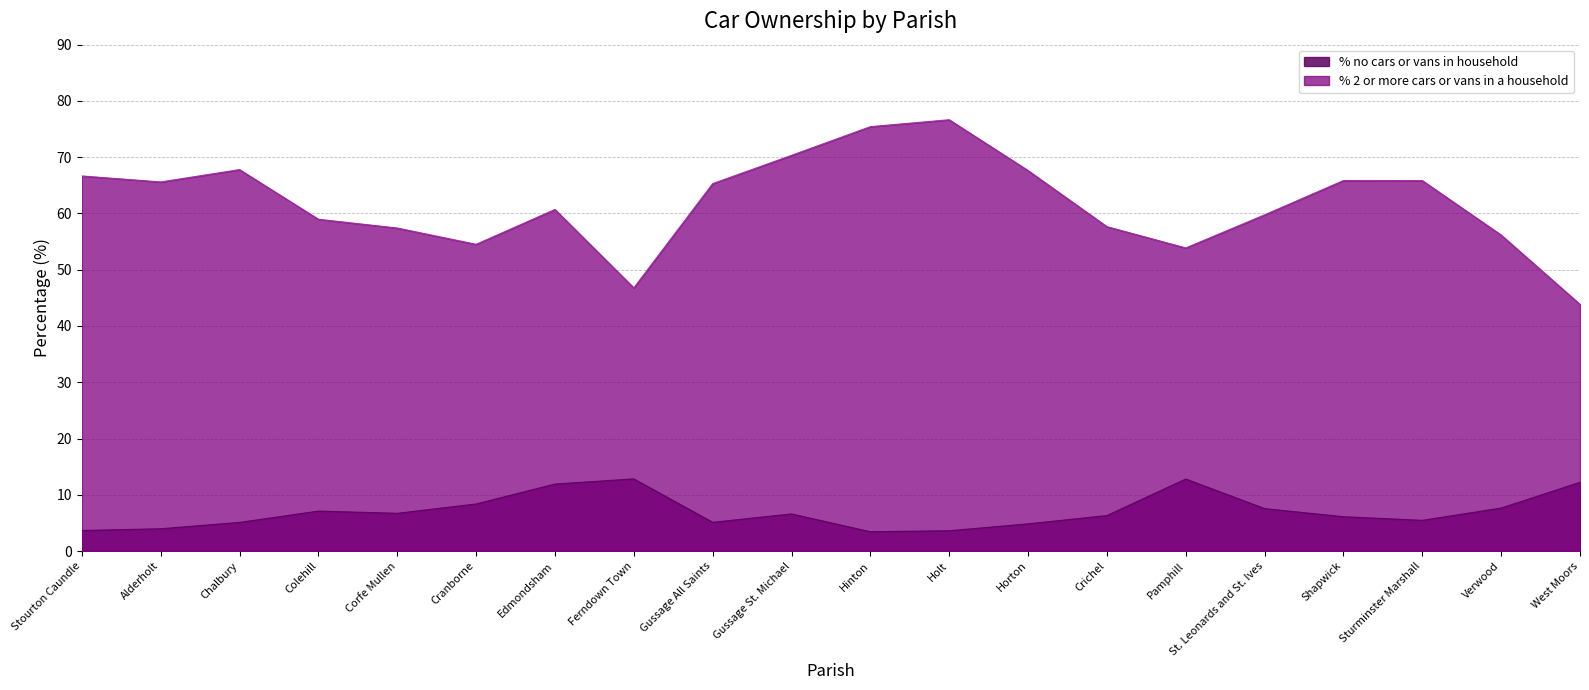

Is the value of % 2 or more cars or vans in a household at Hinton greater than the value of % no cars or vans in household at Alderholt?

Yes